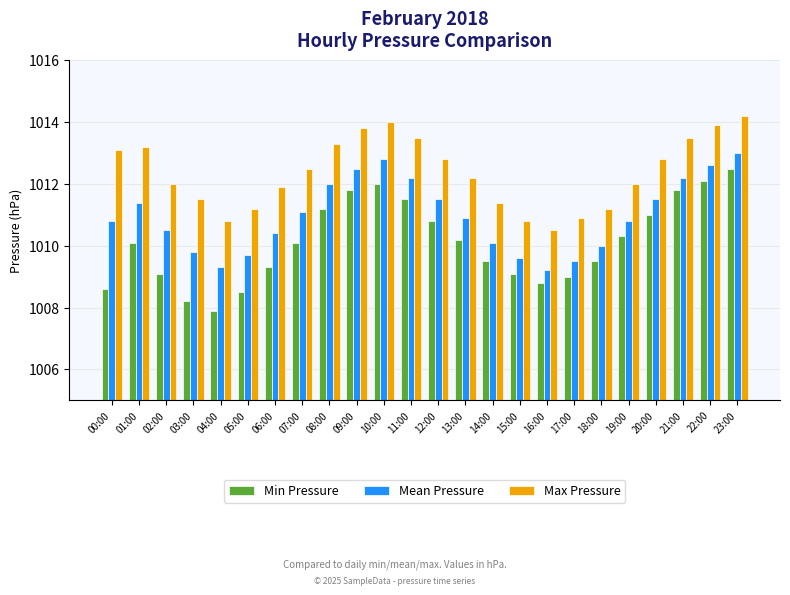

What is the value of the Max Pressure bar at the 6th from the left?

1011.2